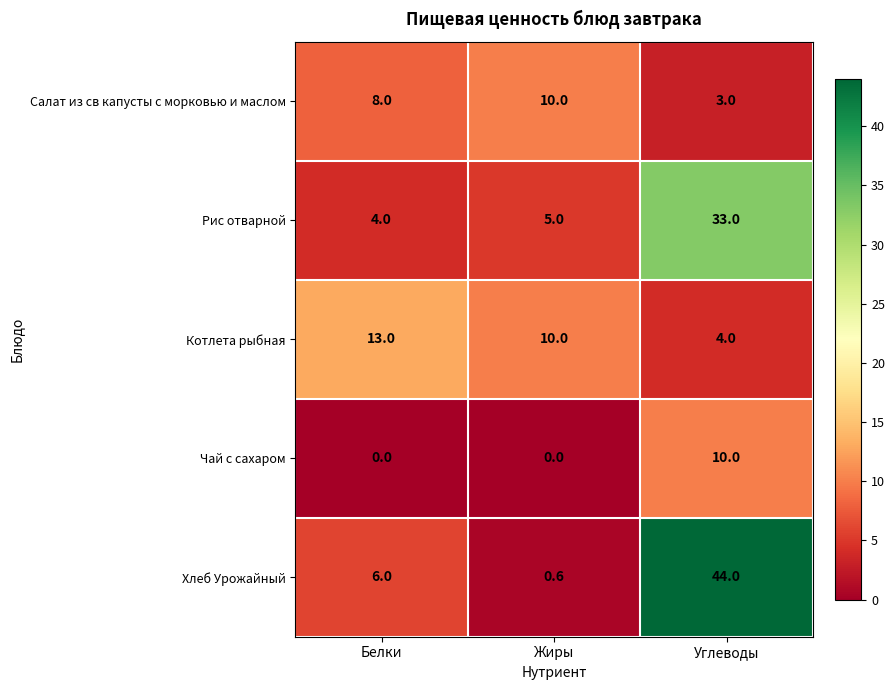

The value of Хлеб Урожайный at Белки is 6.0. True or false?

True